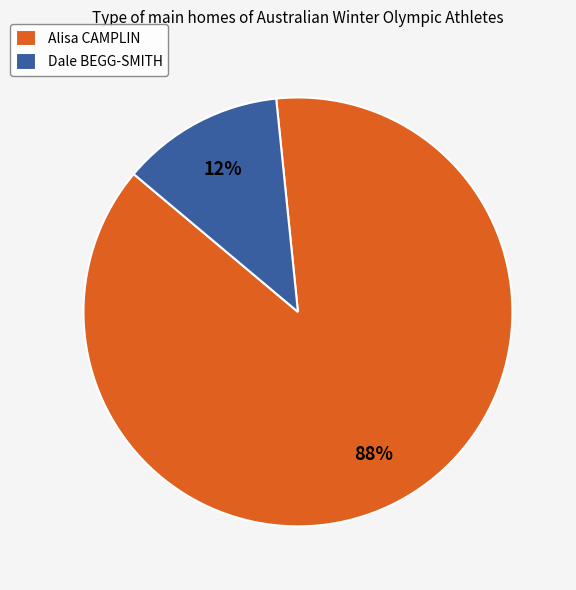

Is it true that Dale BEGG-SMITH is 12% of the pie?

True